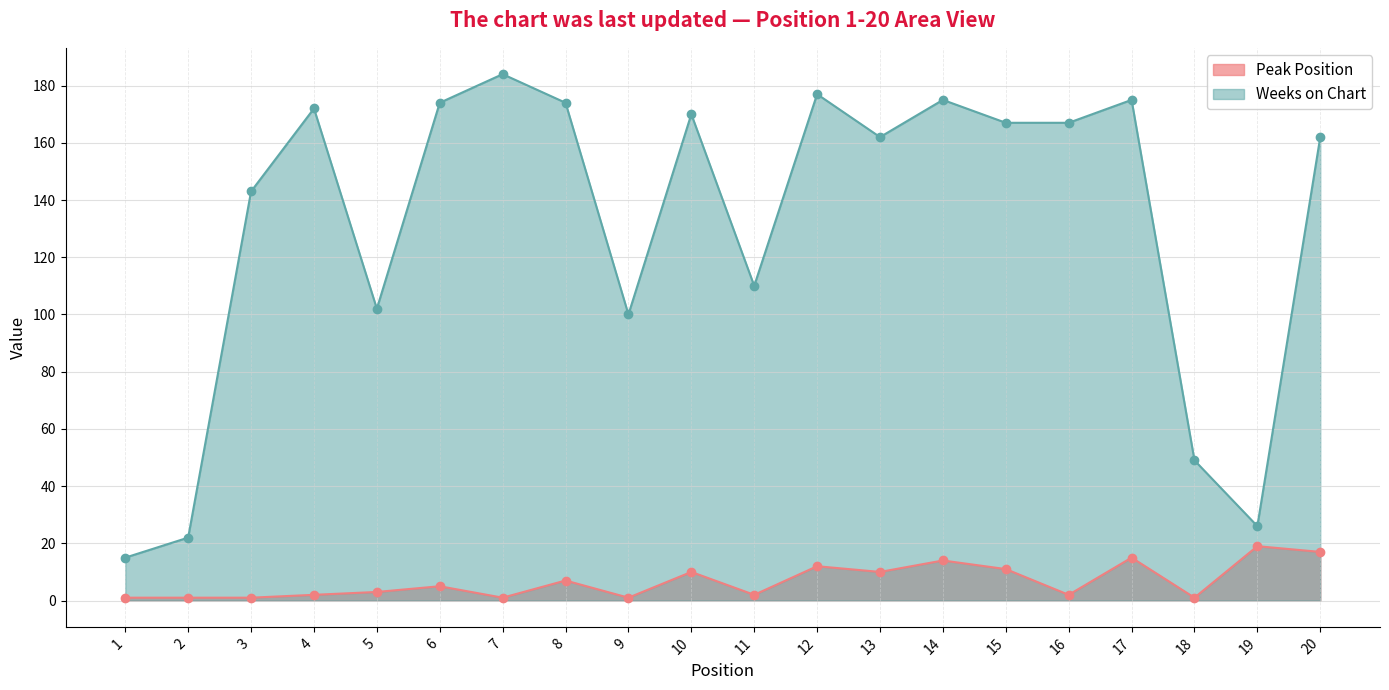

In Weeks on Chart, how many points are lower than both neighbors (excluding endpoints)?

5